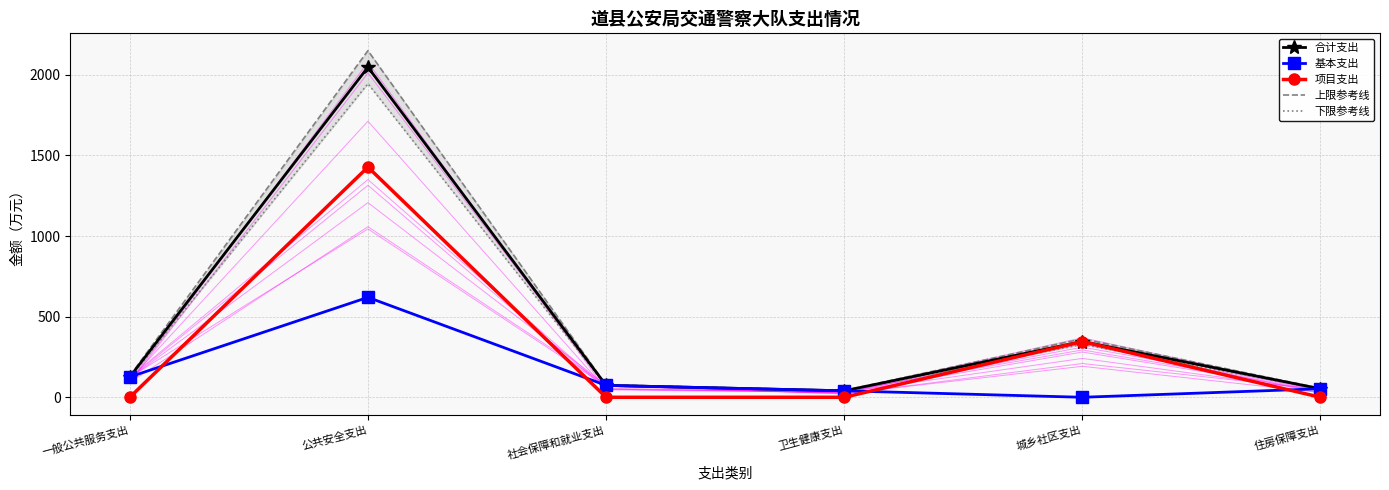

At which label does 上限参考线 first exceed 132?

一般公共服务支出